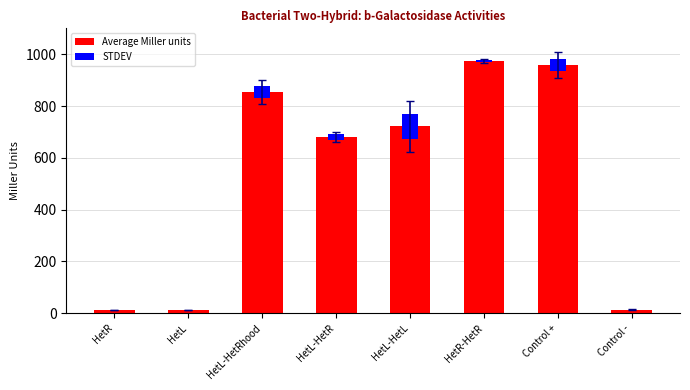

The value of STDEV at HetL-HetR is 20.4. True or false?

True